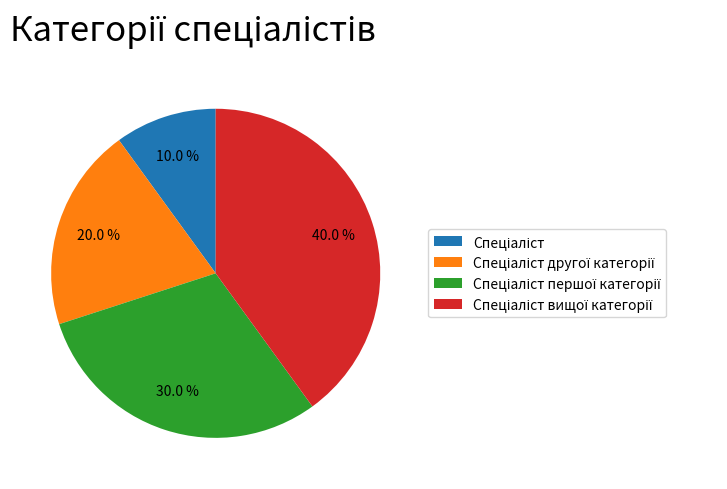

Is there any slice that represents more than half of the pie?

No